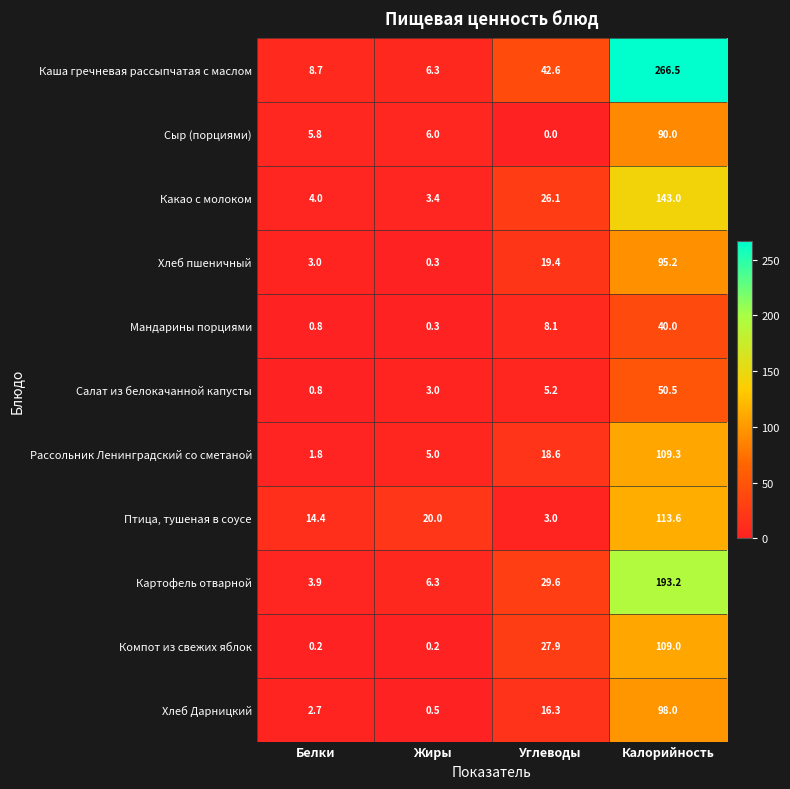

Rank the categories by Хлеб Дарницкий value from highest to lowest.

Калорийность, Углеводы, Белки, Жиры